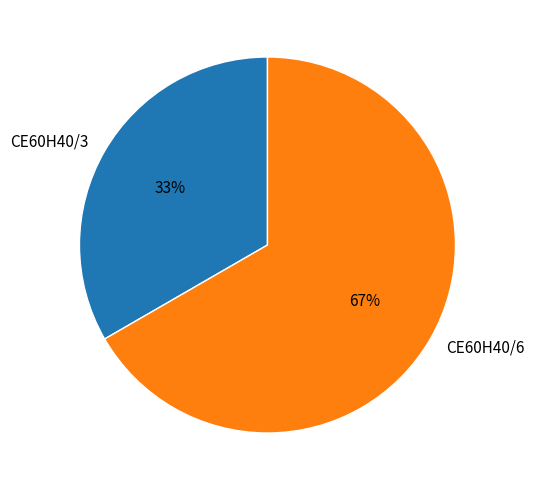

Count the number of slices in the pie.

2